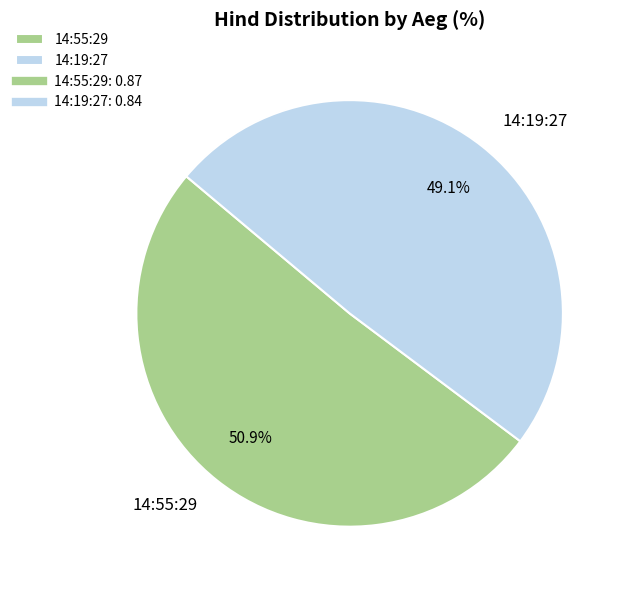

Between 14:19:27 and 14:55:29, which is larger?

14:55:29